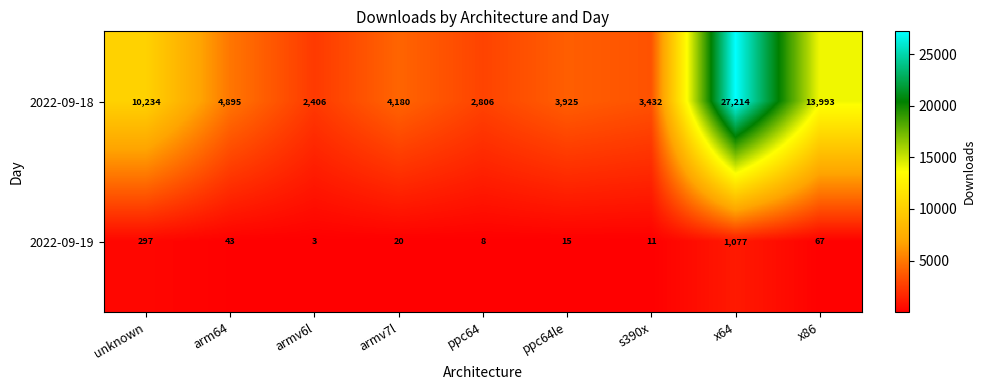

What is the sum of the 2022-09-19 values at unknown and armv7l?

317